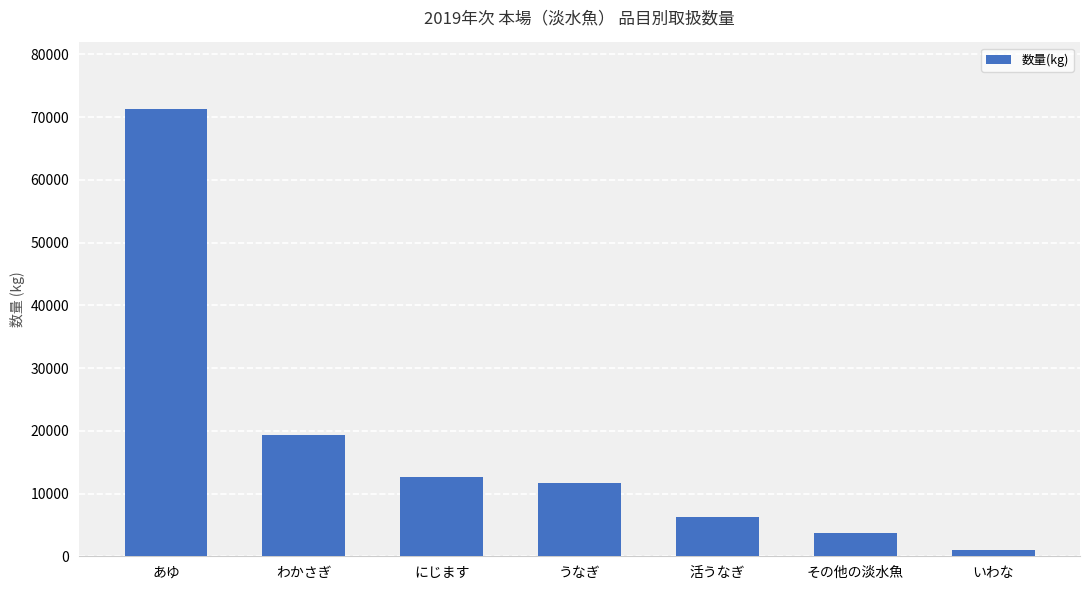

What is the average value?

17975